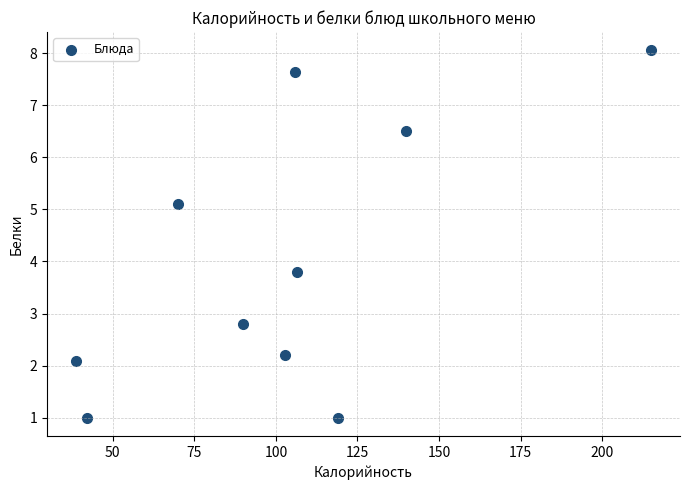

What is the average X value?

103.0